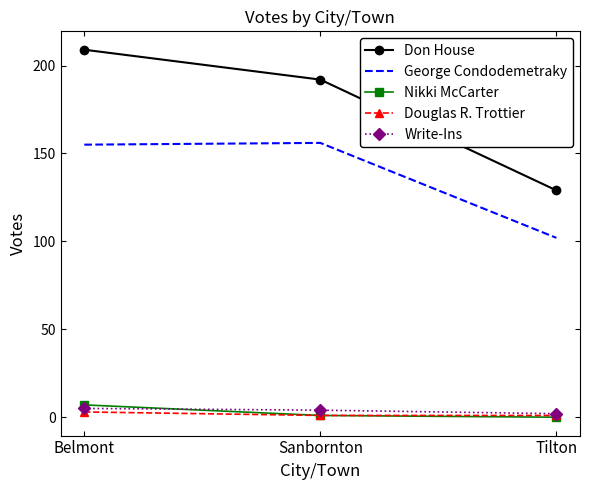

What is the total value across all series at Belmont?

379